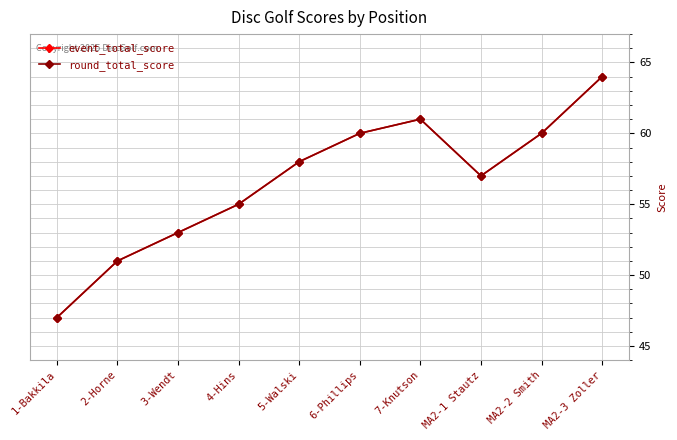

What is the label of the 3rd point from the left?

3-Wendt